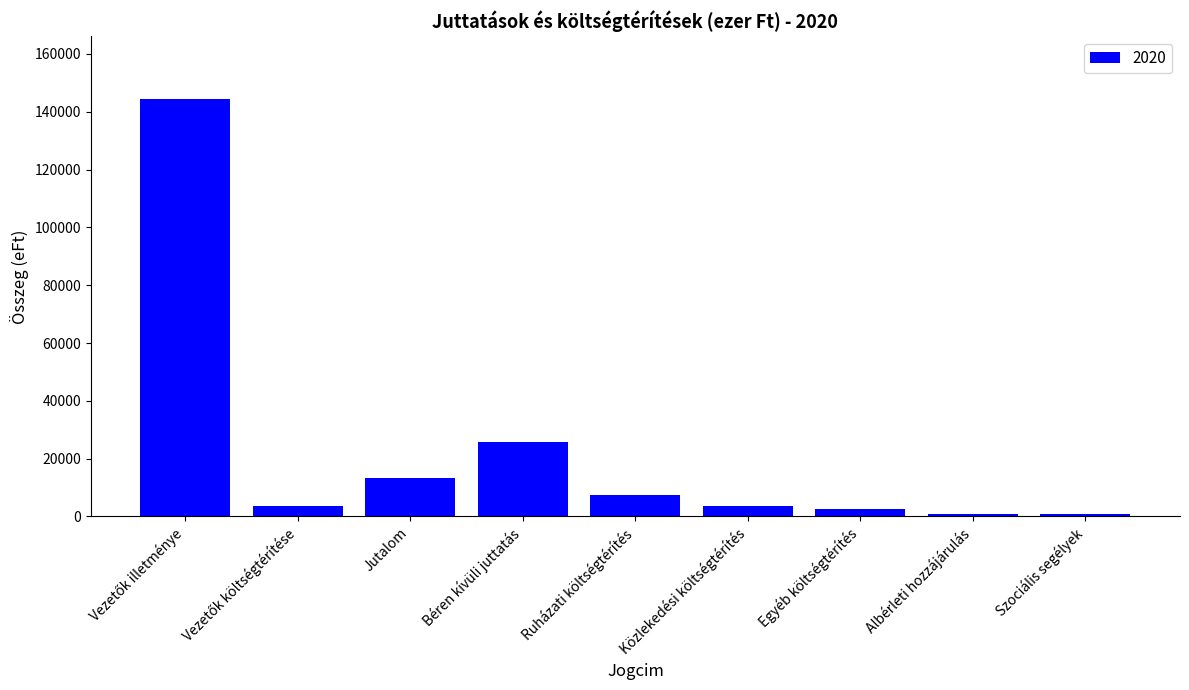

What is the difference between the maximum and second lowest values?

143535